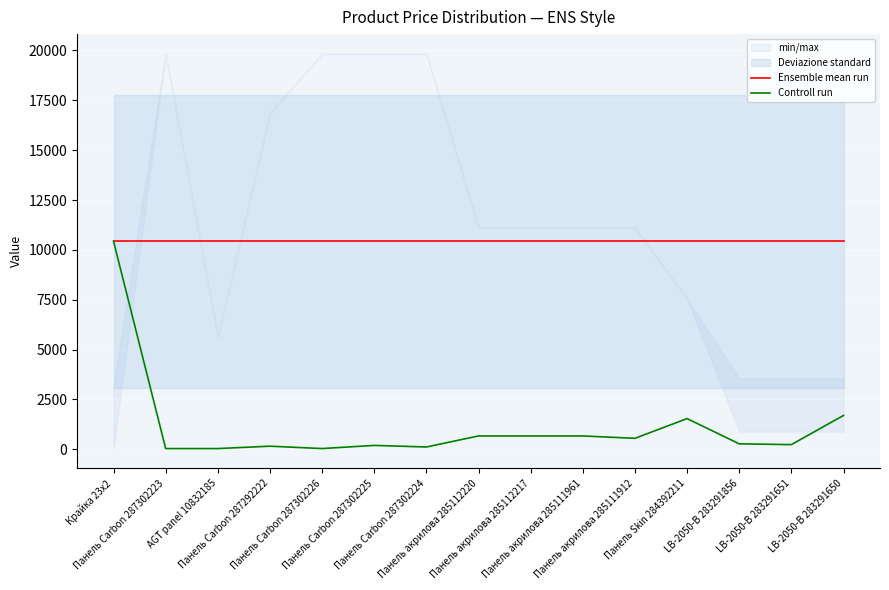

Which series has the largest range (max minus min)?

Controll run